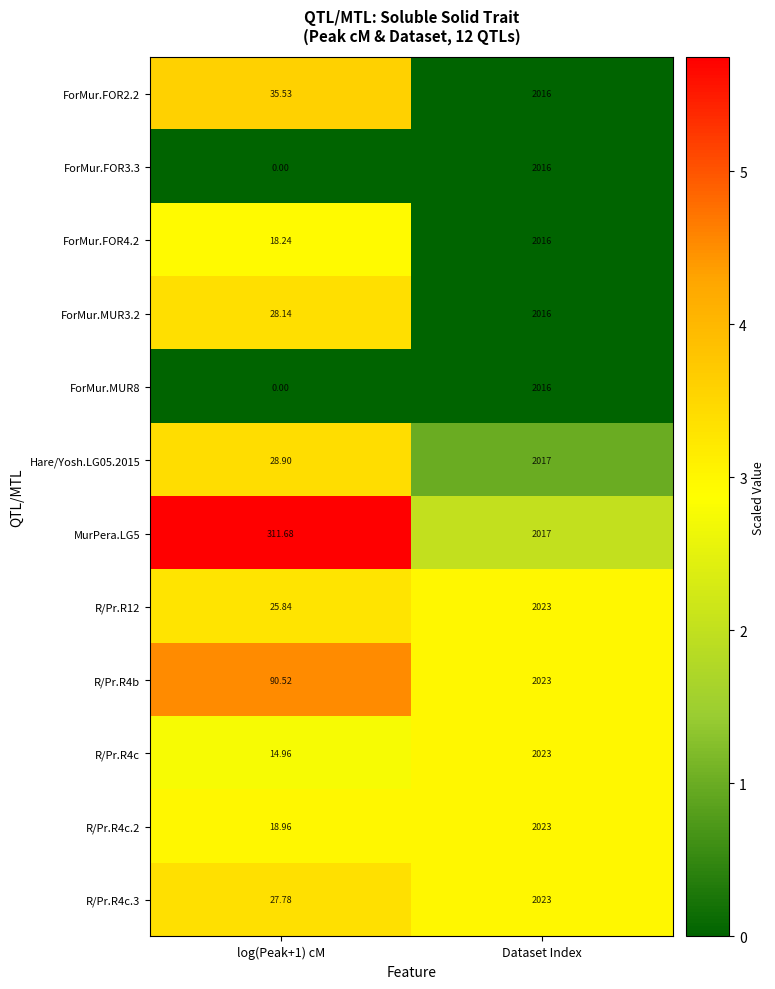

Count the number of categories in the chart.

2